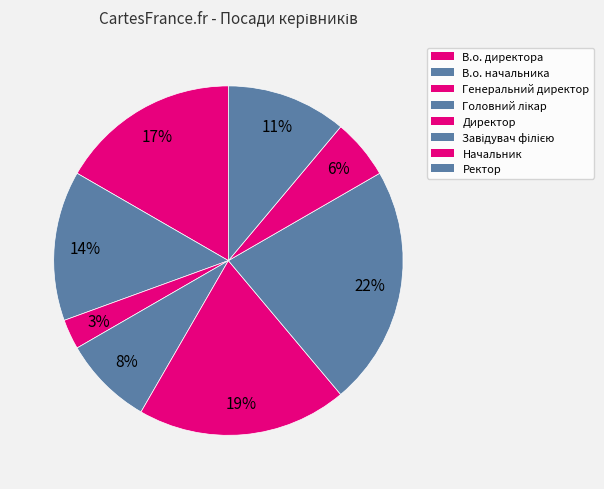

Is Начальник the majority of the pie?

No